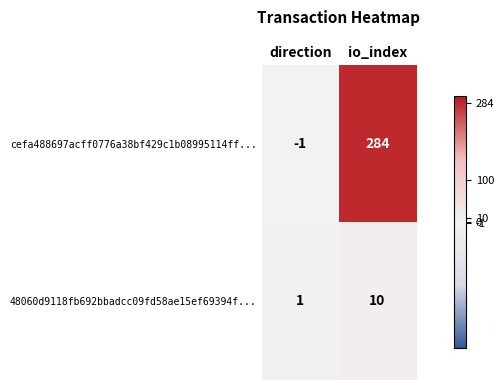

What is the spread (max minus min) of values at io_index?

274